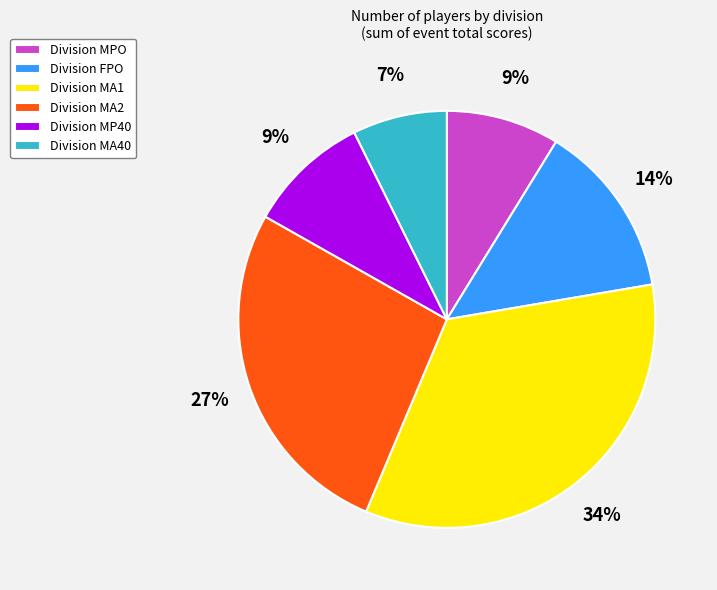

To the nearest percent, what portion does Division MP40 represent?

9%